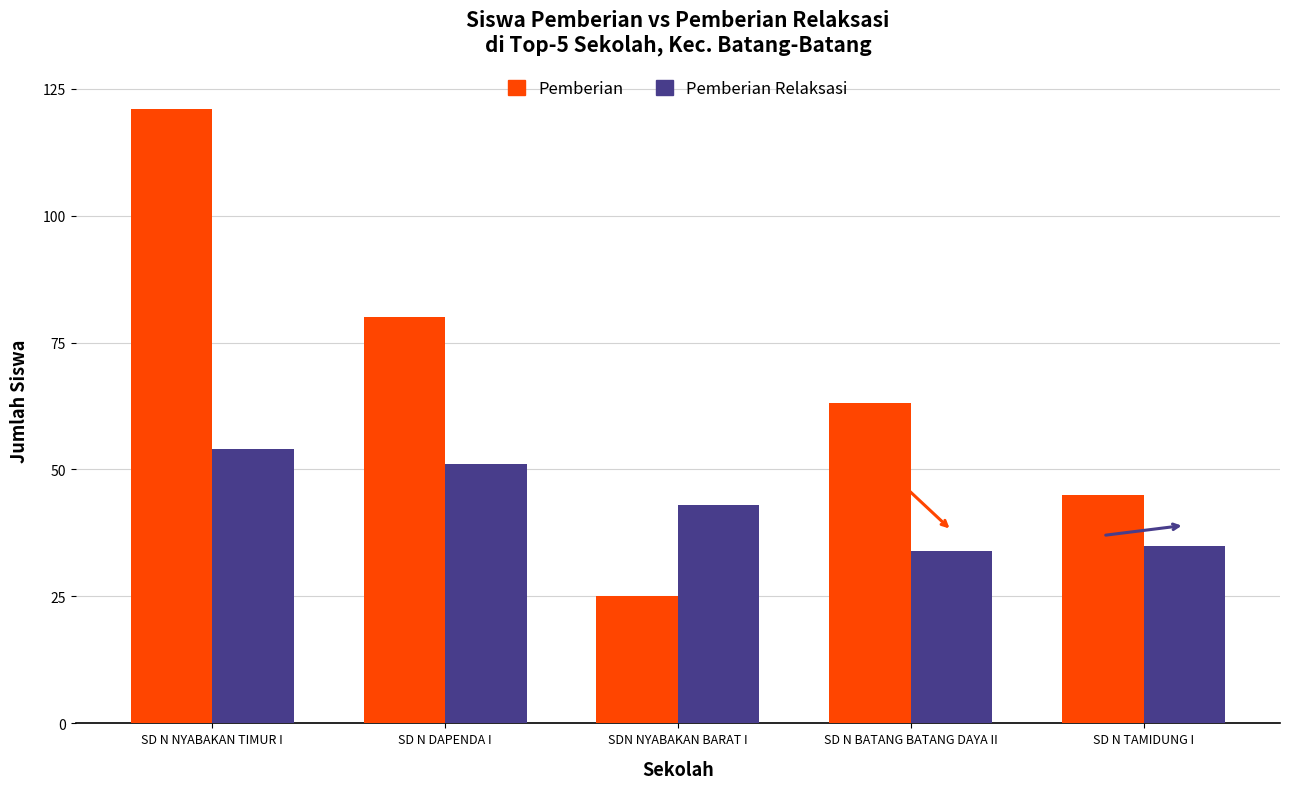

What is the sum of the Pemberian Relaksasi values at SDN NYABAKAN BARAT I and SD N TAMIDUNG I?

78